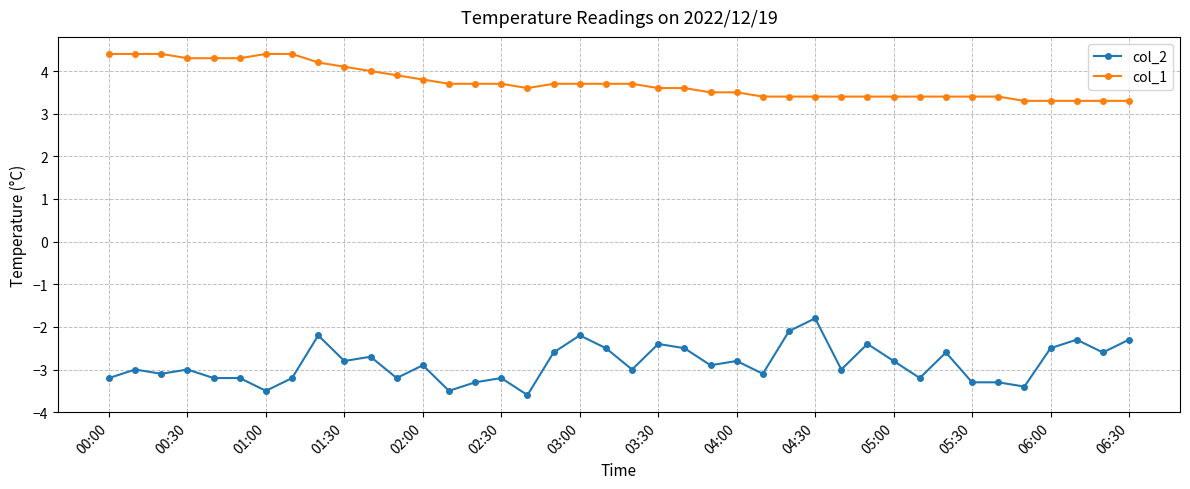

What is the average value of the col_2 series?

-2.9